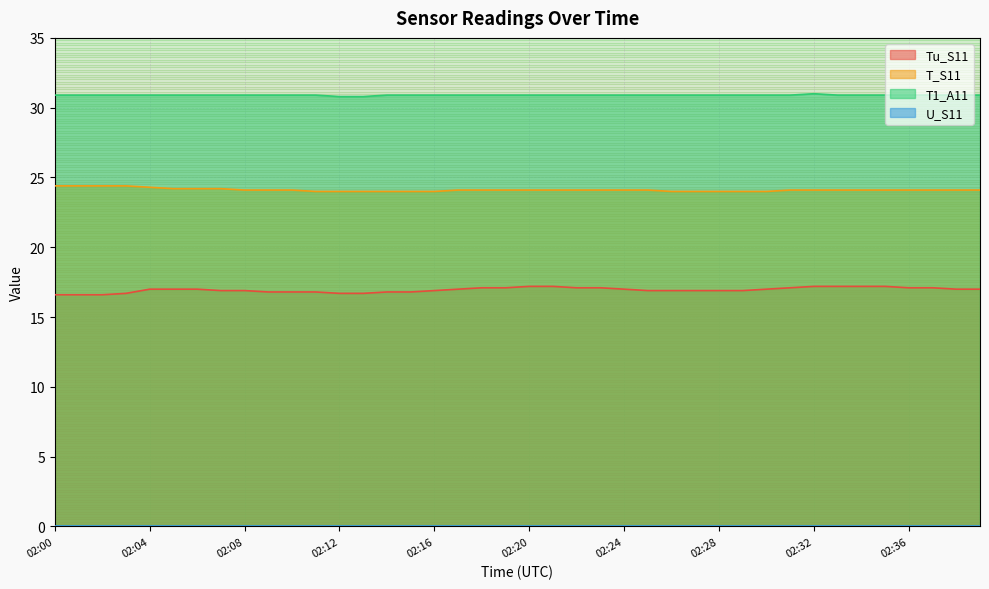

At how many categories does at least one series exceed 20?

40